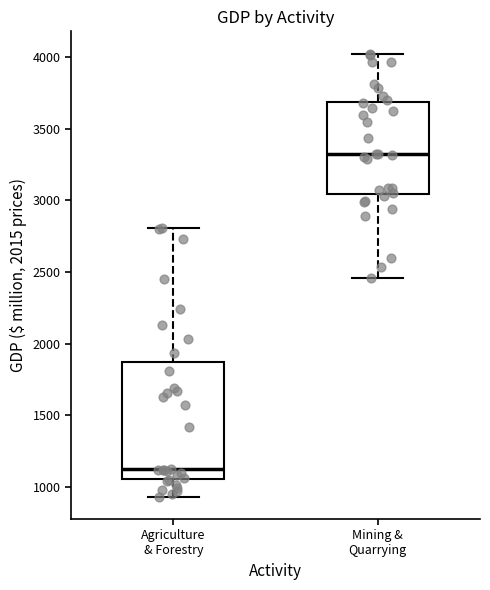

Reading left to right, transcribe this box plot: for each box, give where its median line is, the range the box spans, and where its two whiskers end, as read against the y-axis. The values are not printed on the chart, so give them approximately, as read against the axis.

Agriculture & Forestry: median 1100, box 1050 to 1850, whiskers 950 to 2800
Mining & Quarrying: median 3300, box 3050 to 3700, whiskers 2450 to 4050